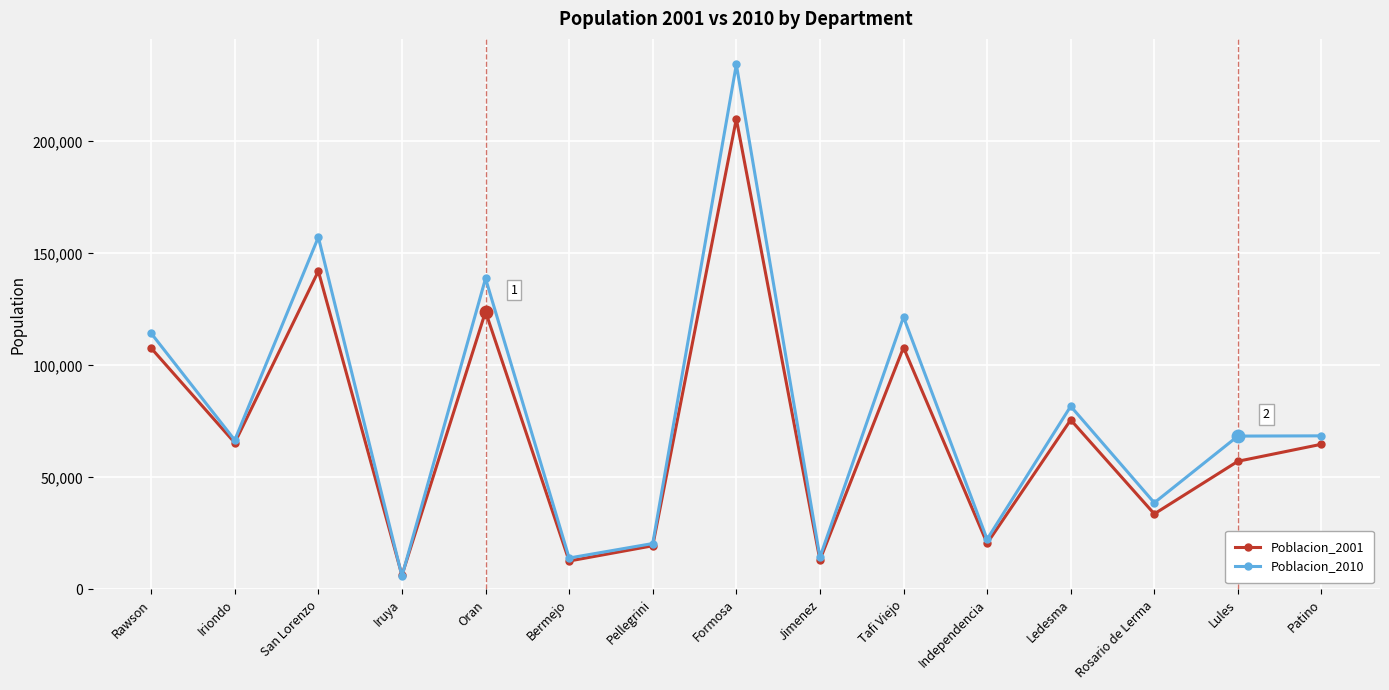

In Poblacion_2001, how many points are lower than both neighbors (excluding endpoints)?

6